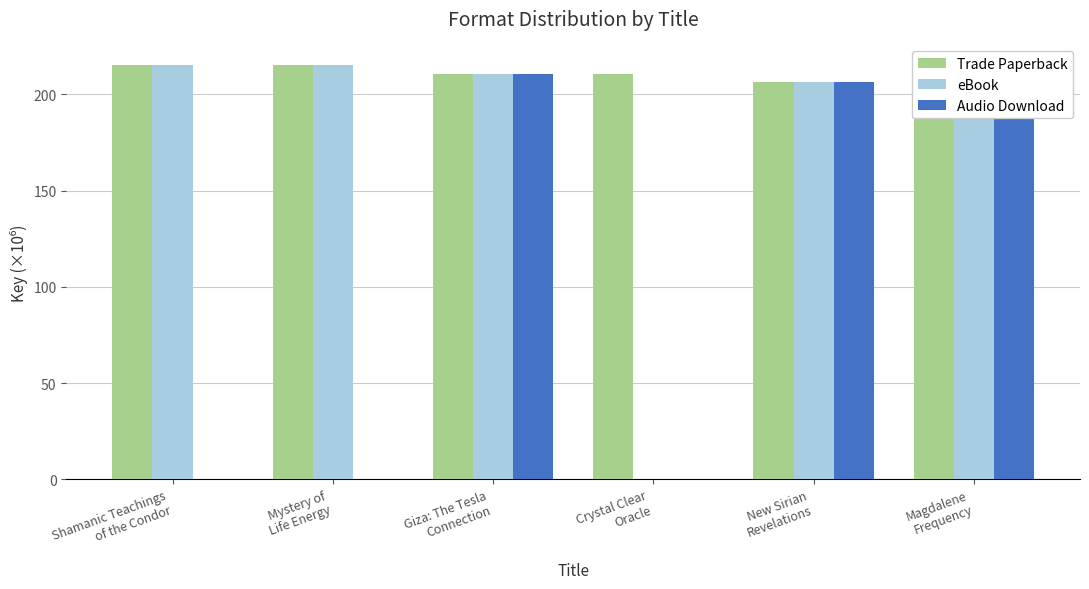

Reading right to left, list all the values displayed in this chart.

Trade Paperback: 206.6	206.6	210.7	210.7	215.2	215.2
eBook: 206.6	206.6	0.0	210.7	215.2	215.2
Audio Download: 206.6	206.6	0.0	210.7	0.0	0.0